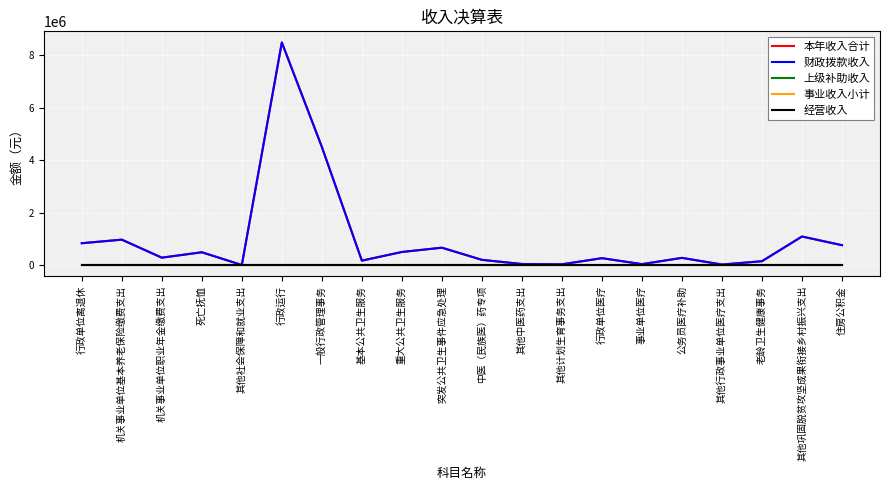

True or false: 事业收入小计 and 上级补助收入 intersect in this chart.

False